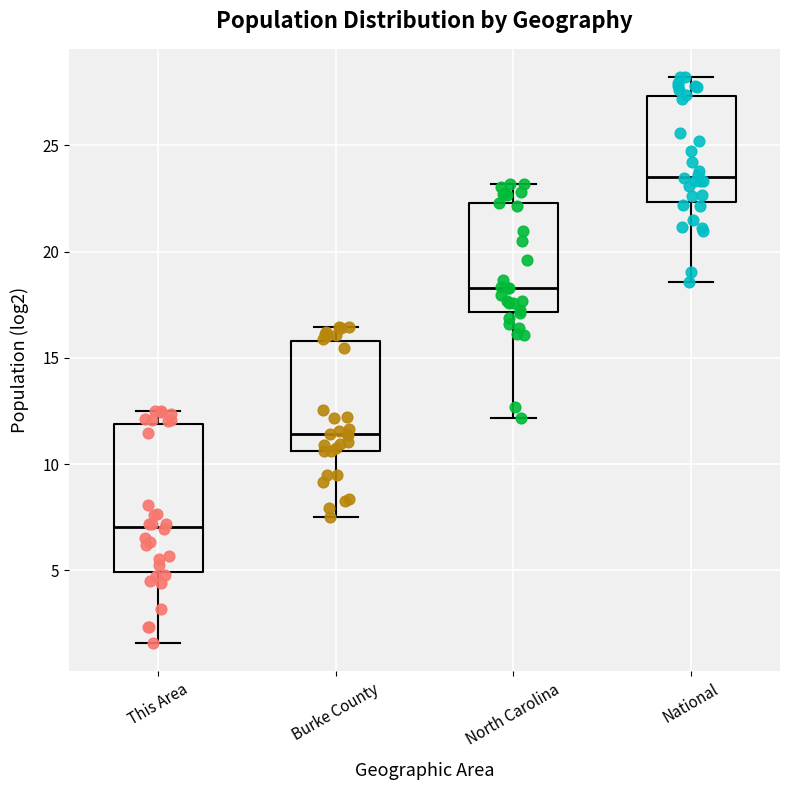

Which box is the tallest, from its lower edge to its upper edge?

This Area